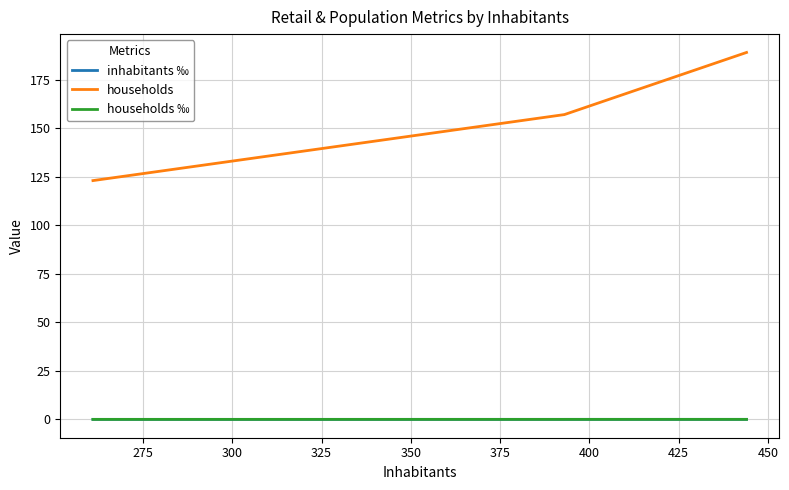

At how many categories does at least one series exceed 164?

1